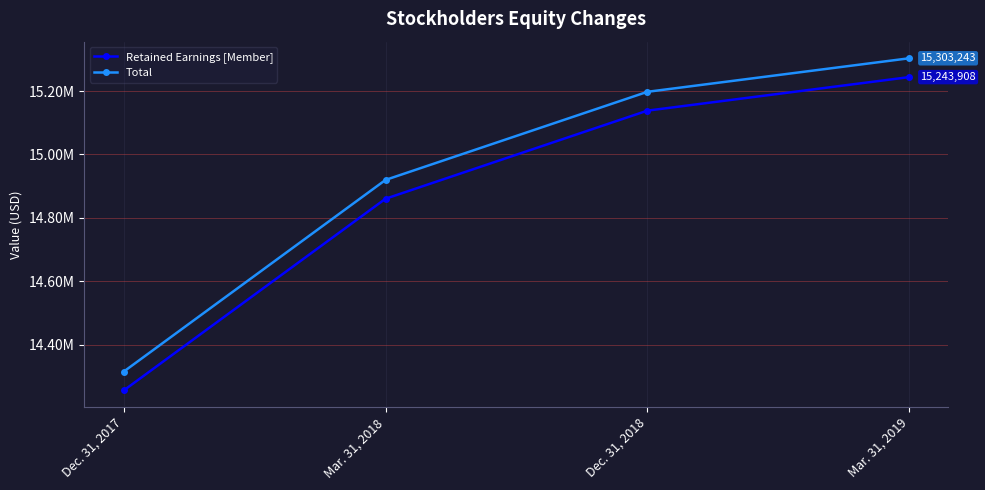

Does the chart have visible grid lines?

Yes